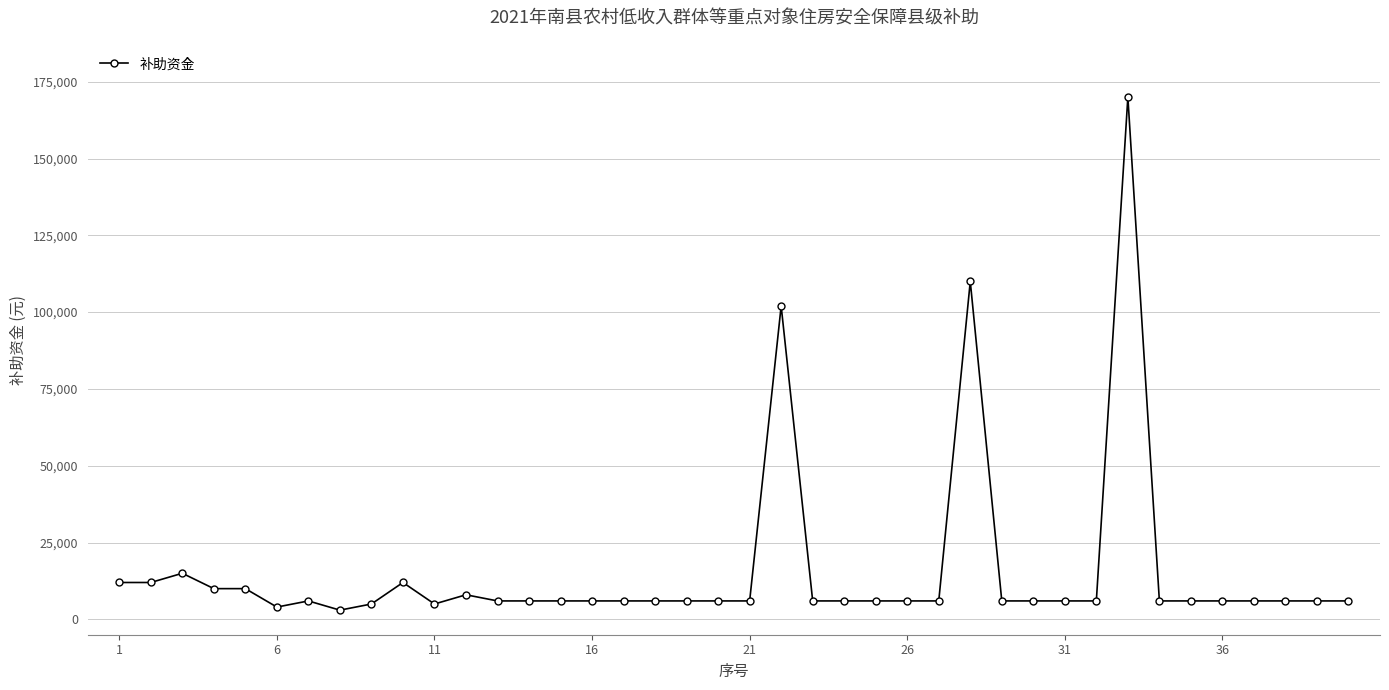

What is the value of the 35th point from the left?

6000